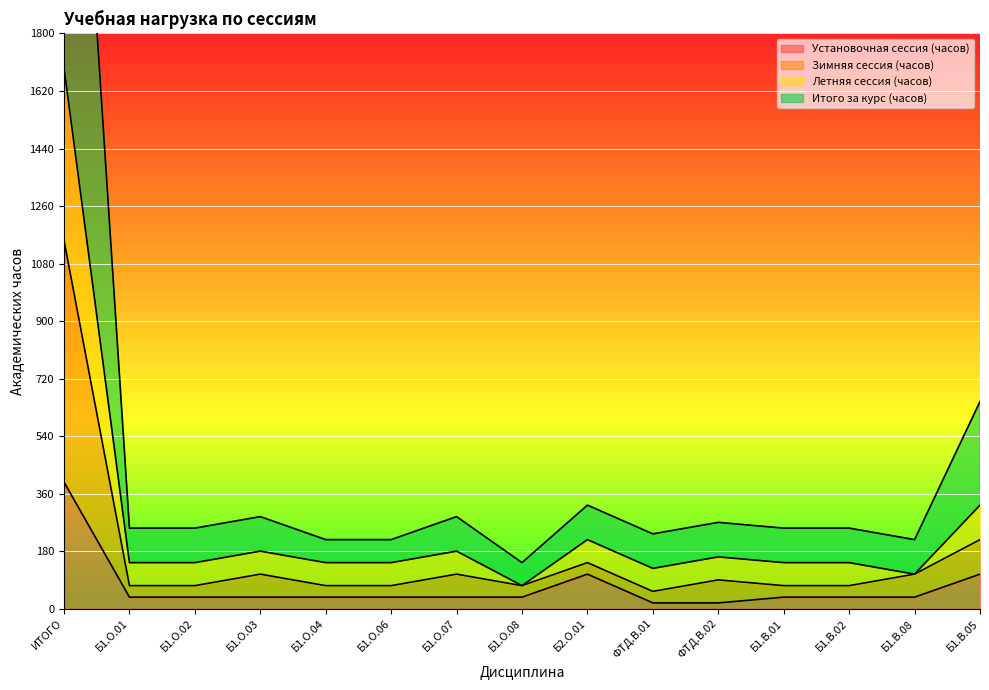

True or false: Зимняя сессия (часов) and Установочная сессия (часов) cross at least once.

False